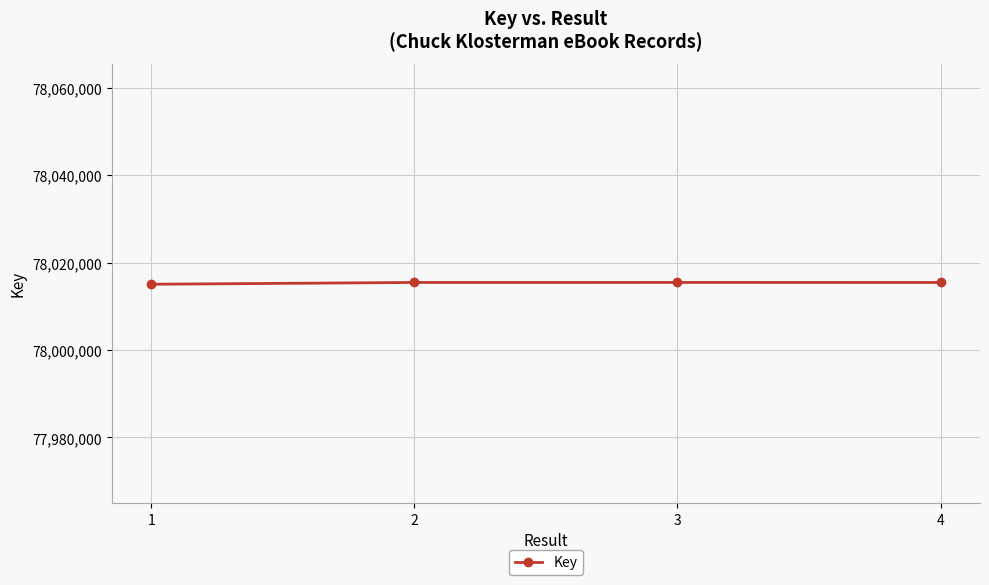

What is the average value?

78015339